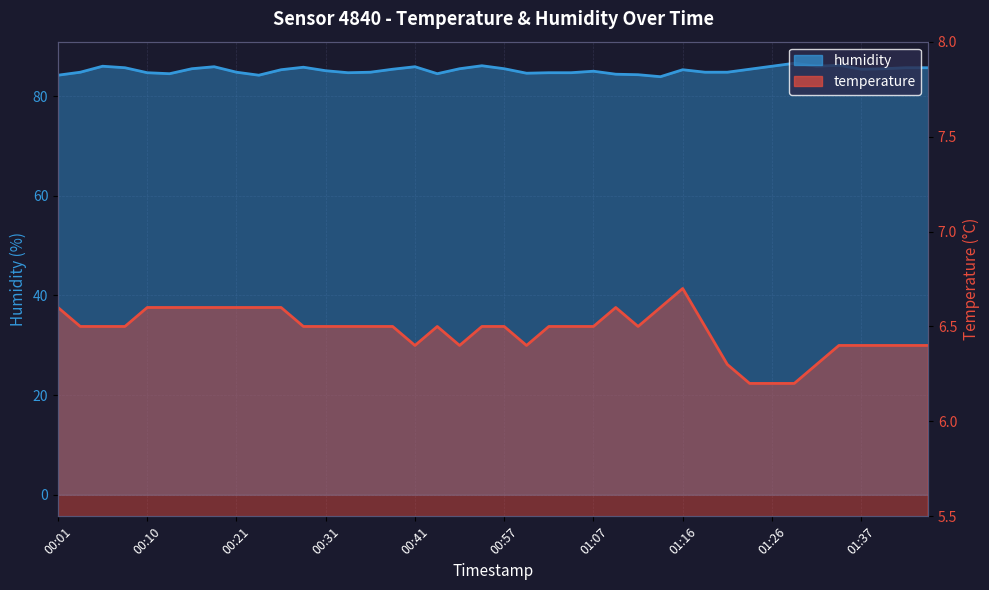

What value does the humidity series have at 37?

85.5